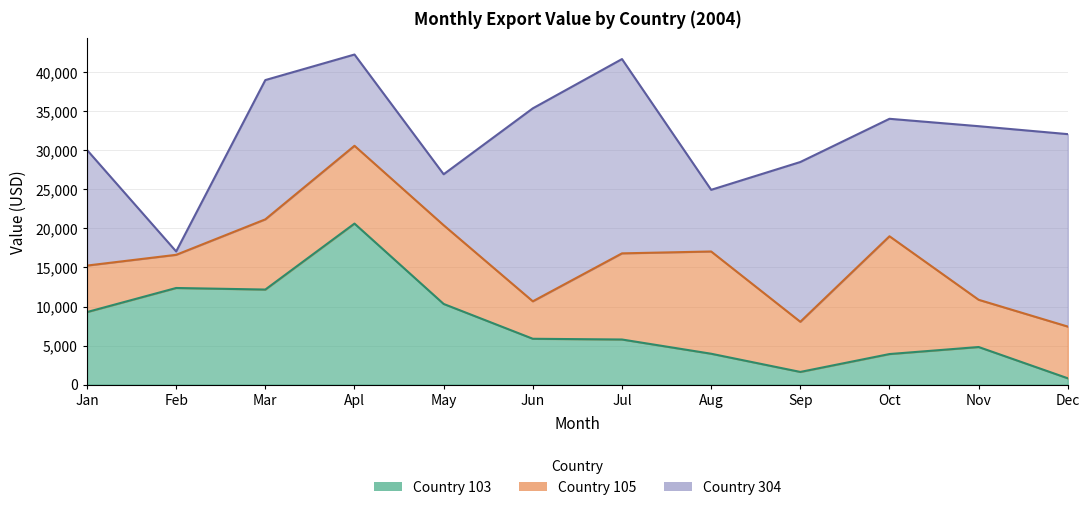

What is the difference between the maximum and minimum values in the Country 304 series?

24451